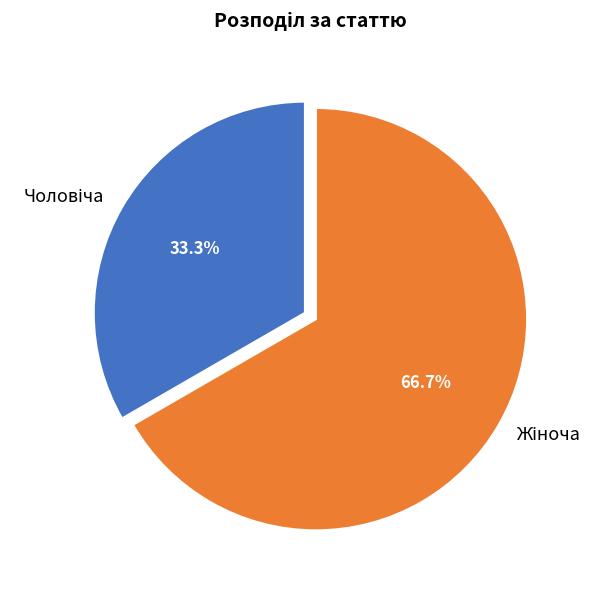

How many slices are in this pie chart?

2